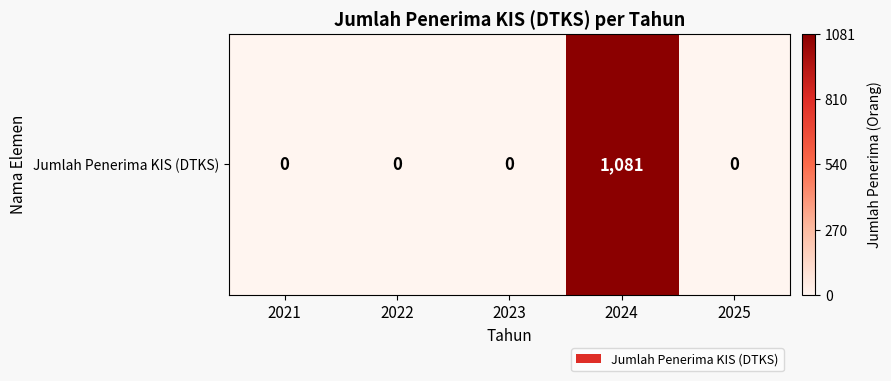

What is the greatest value displayed?

1081